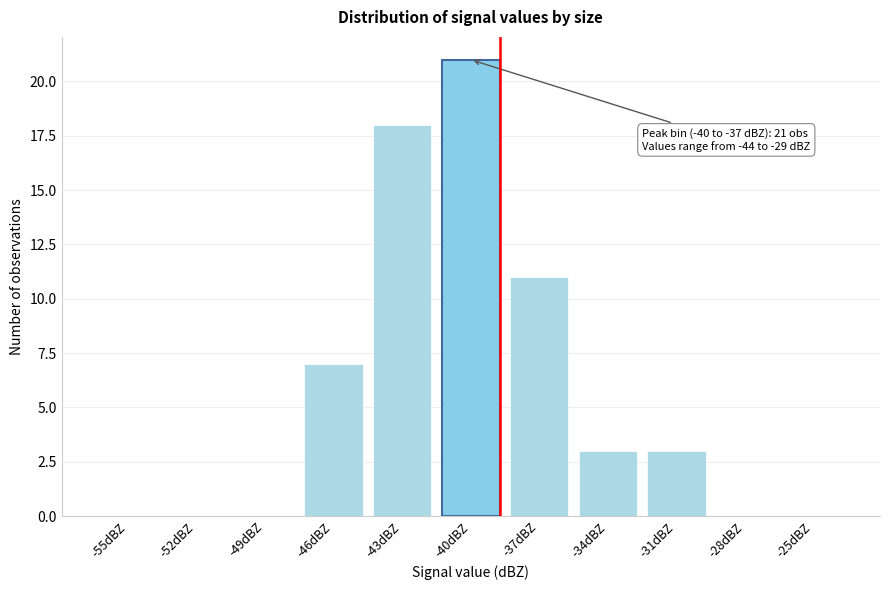

Reading left to right, extract all data points from this chart.

-55dBZ=0	-52dBZ=0	-49dBZ=0	-46dBZ=7	-43dBZ=18	-40dBZ=21	-37dBZ=11	-34dBZ=3	-31dBZ=3	-28dBZ=0	-25dBZ=0